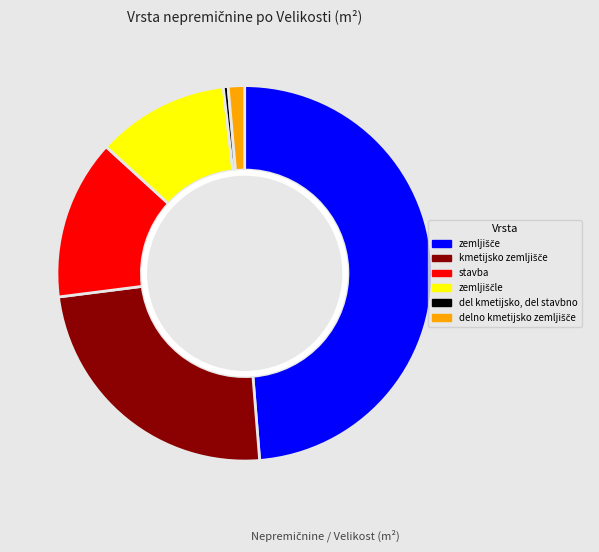

What percentage is the delno kmetijsko zemljišče slice, to the nearest percent?

1%